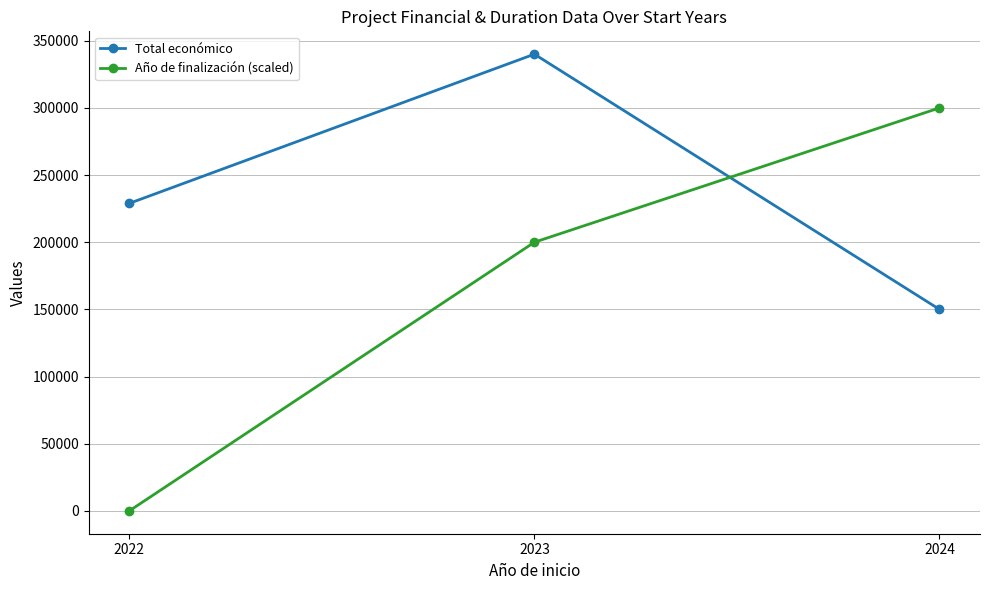

What is the difference between the maximum and minimum values in the Año de finalización (scaled) series?

300000